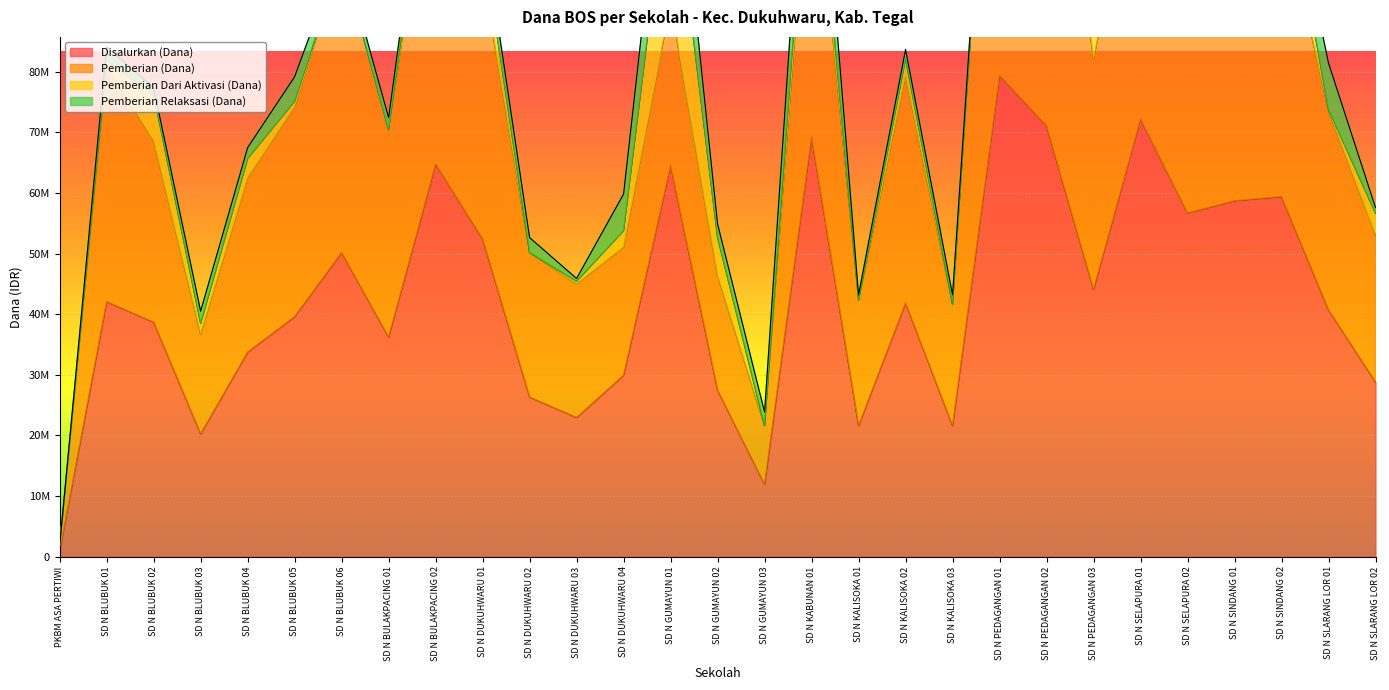

What is the approximate value of Pemberian Relaksasi (Dana) at SD N BLUBUK 05?

4050000